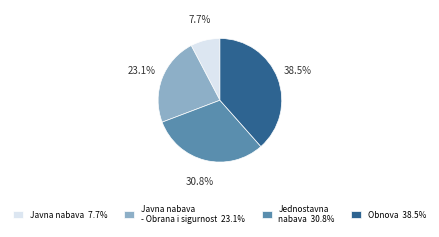

Combined, do Jednostavna nabava 30.8% and Obnova 38.5% account for over 50%?

Yes